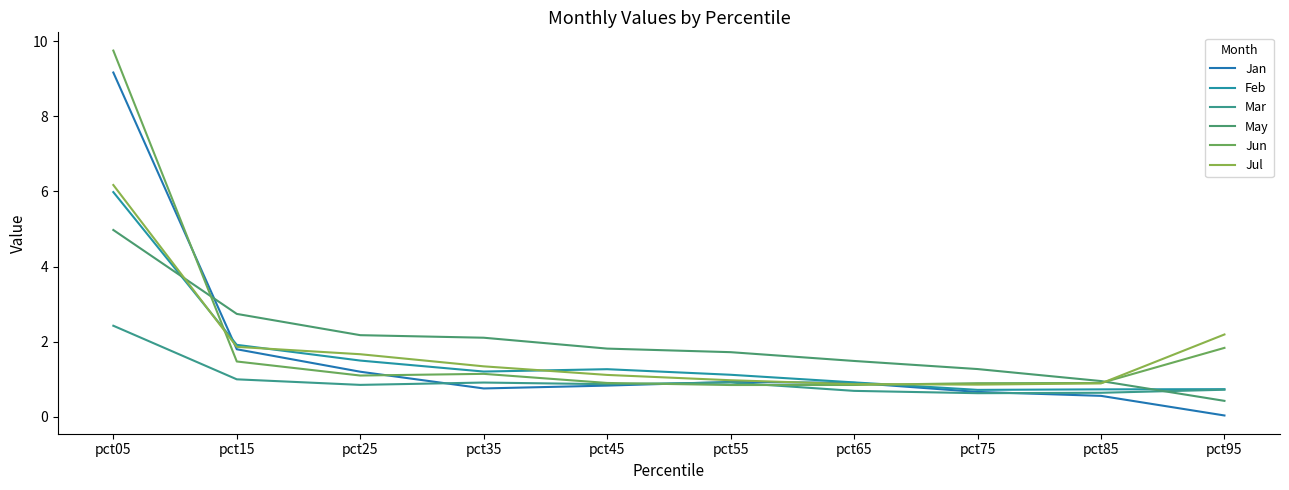

After their last crossing, which series has the higher values: May or Mar?

Mar